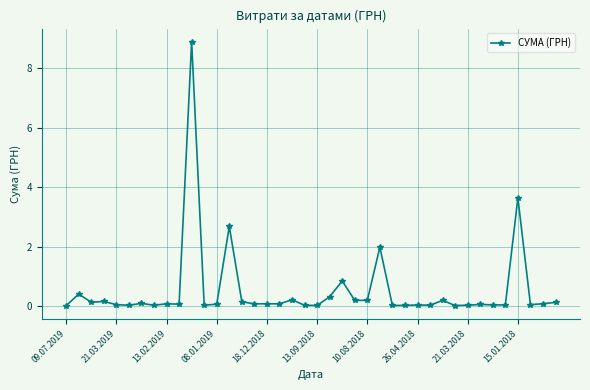

True or false: the data has more than 2 interior local peaks.

True